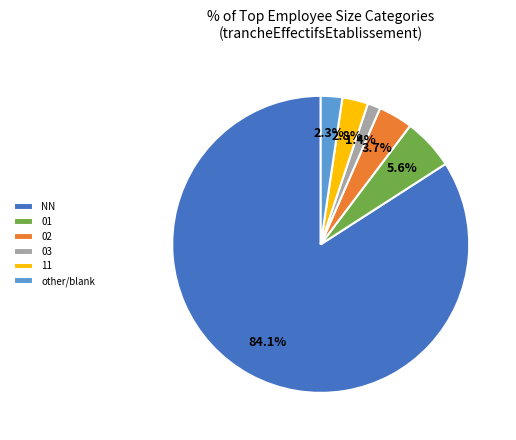

Which has a higher value, NN or 01?

NN